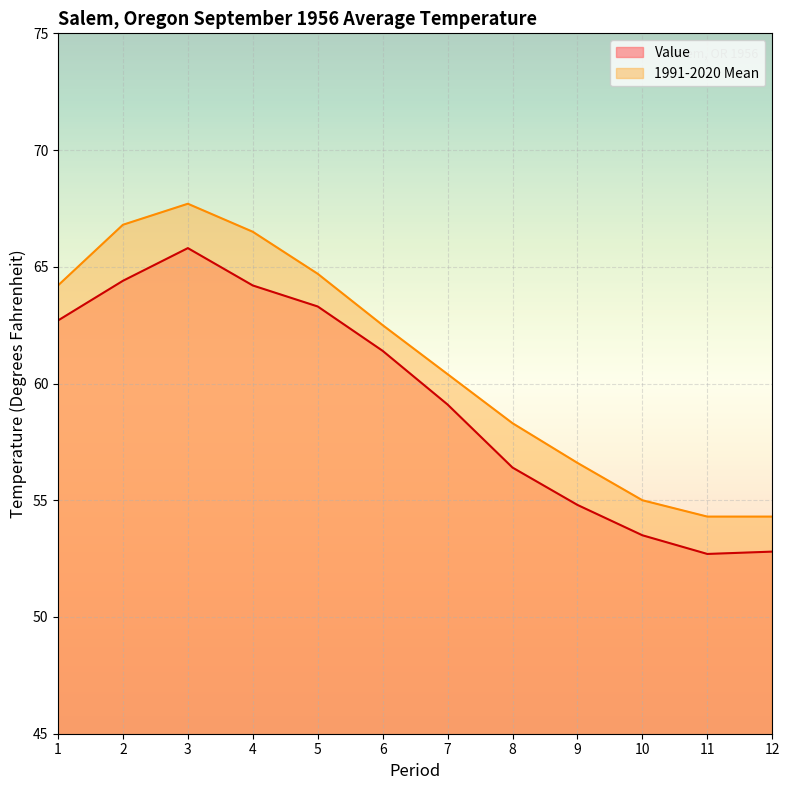

What is the difference between the second highest and minimum values in the Value series?

11.7